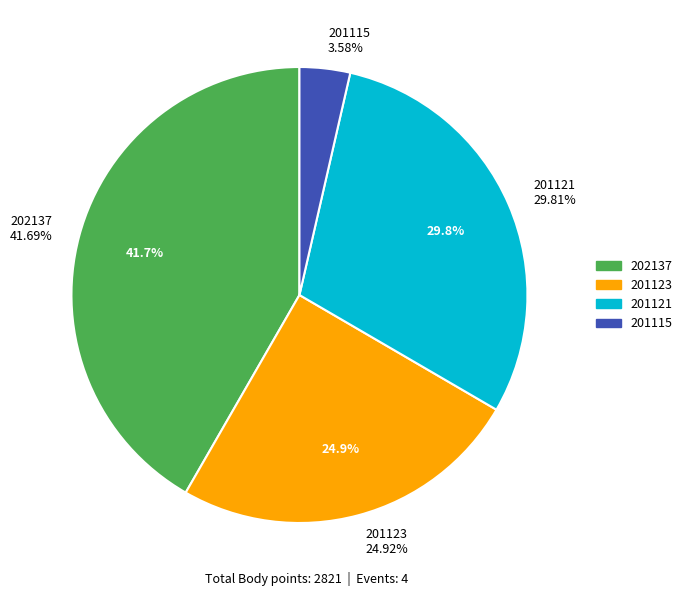

Is 201115 the majority of the pie?

No